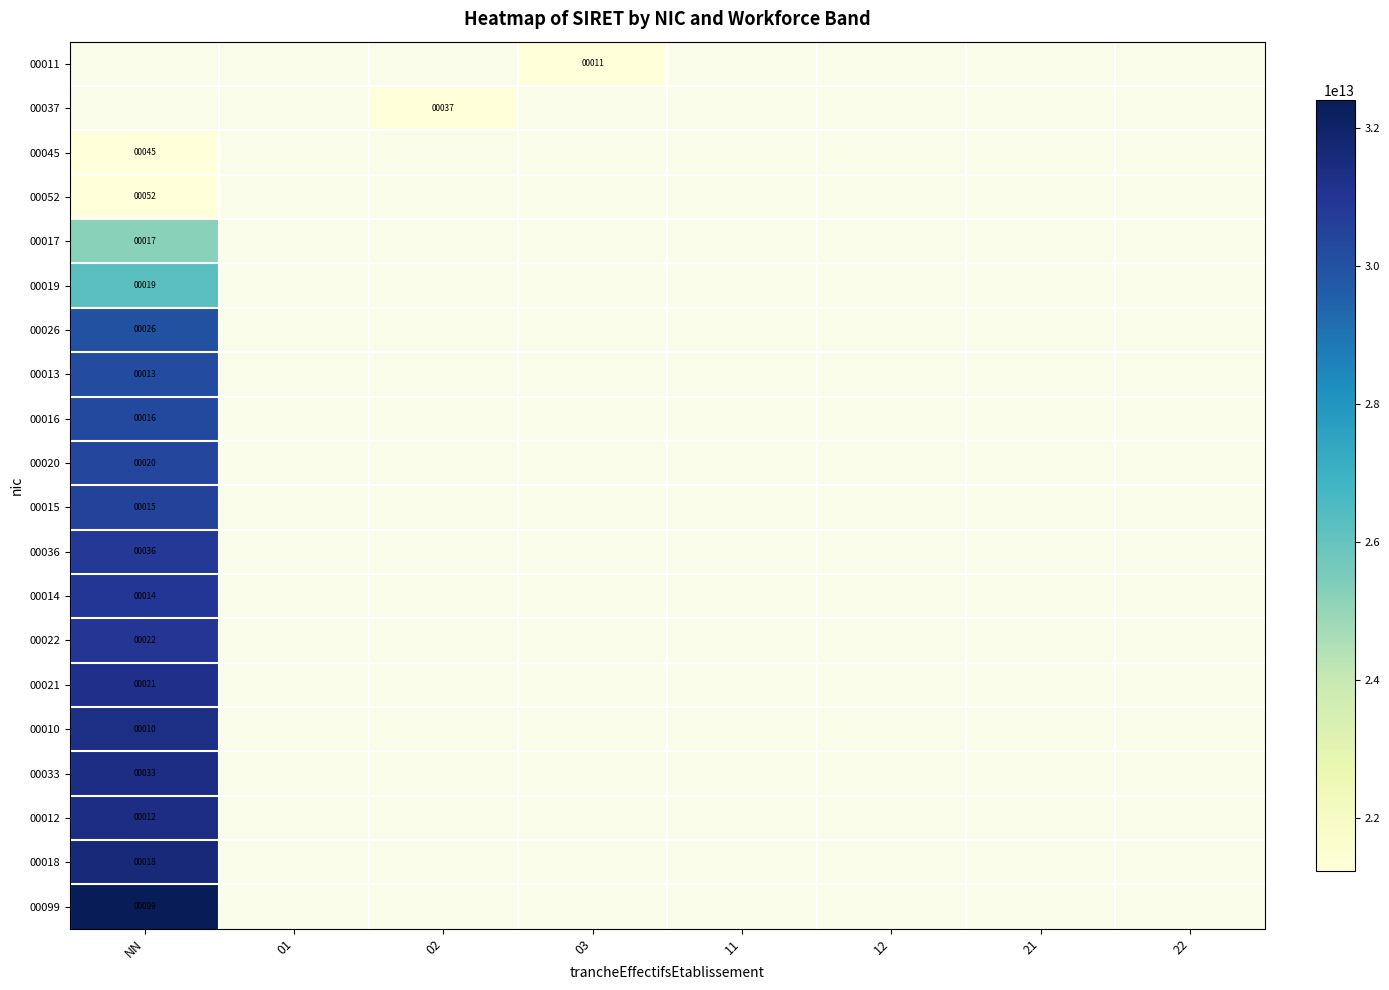

What is the smallest value displayed?

21240207700011.0